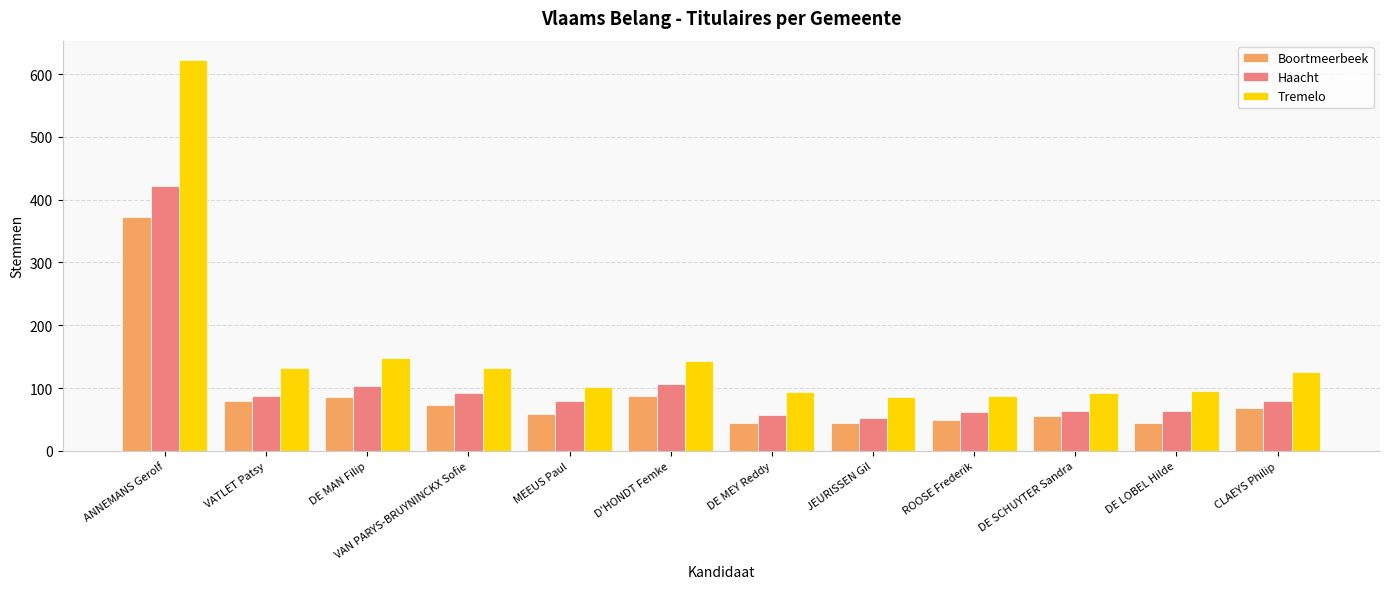

What is the highest value of the Haacht series?

422